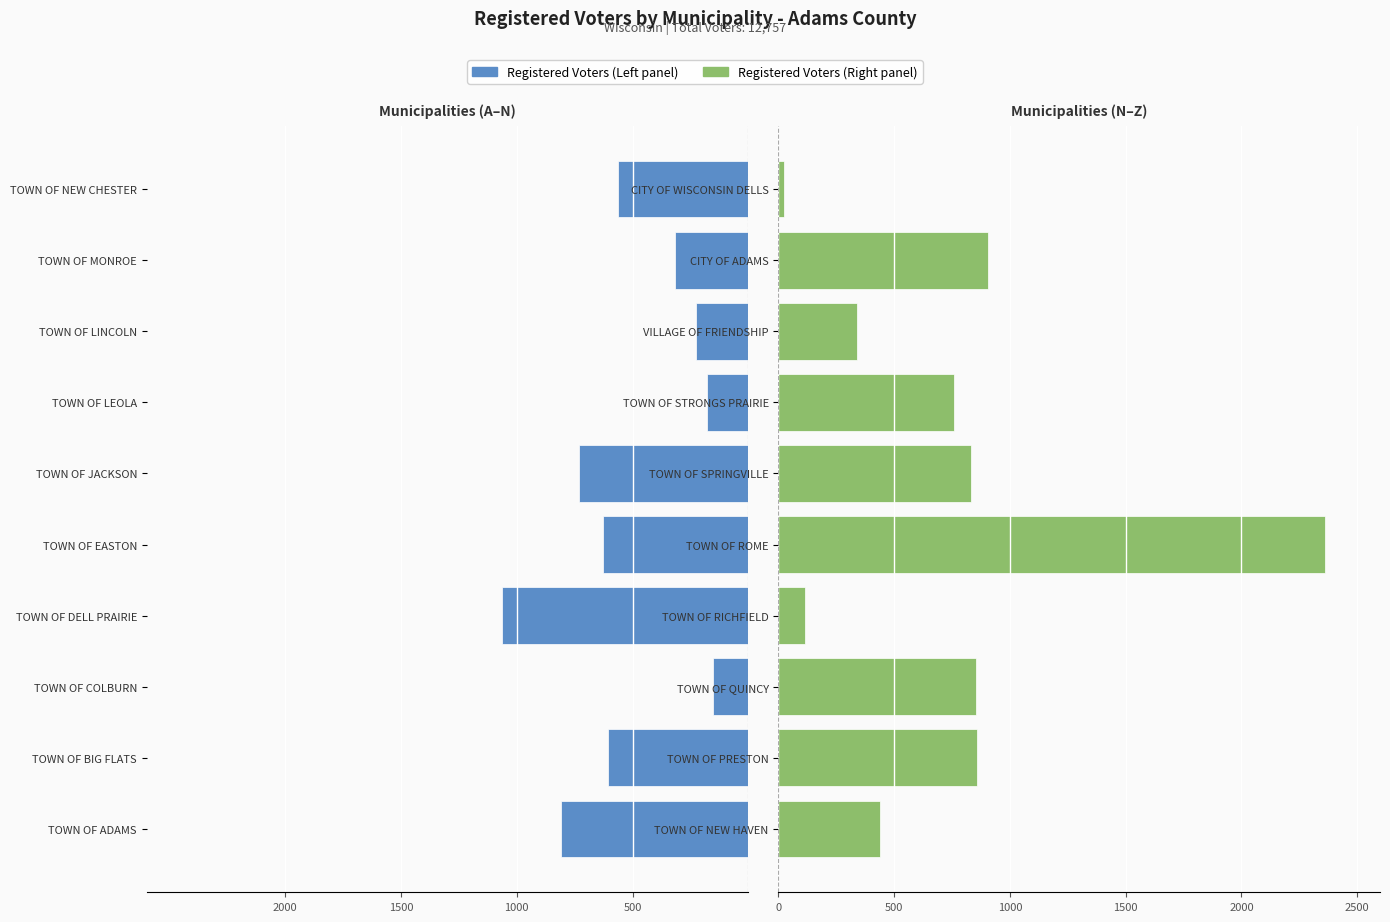

What is the spread (max minus min) of values at 5?

1564